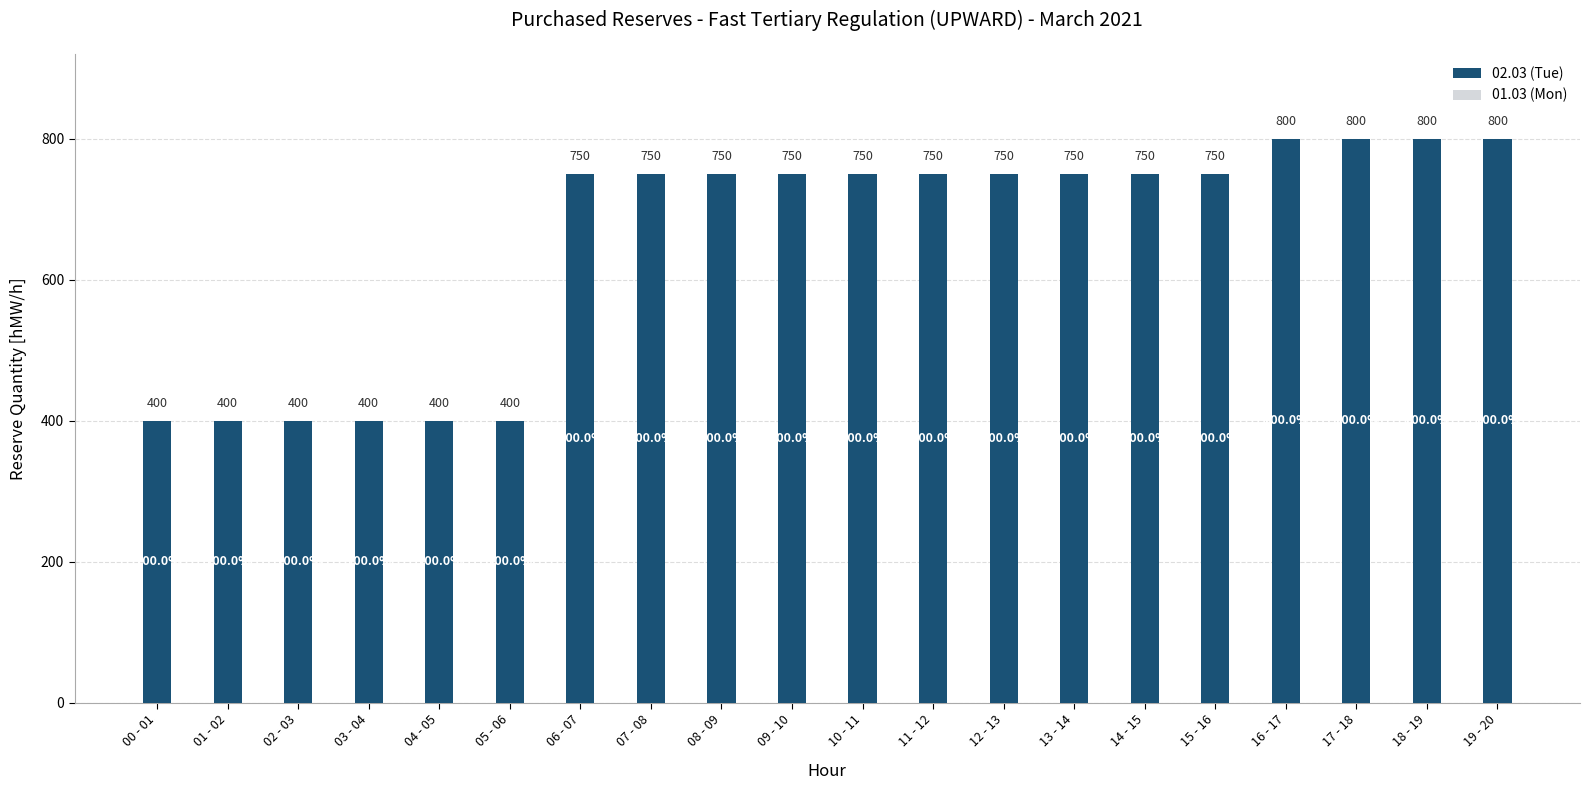

The value at 04 - 05 is 98. True or false?

False